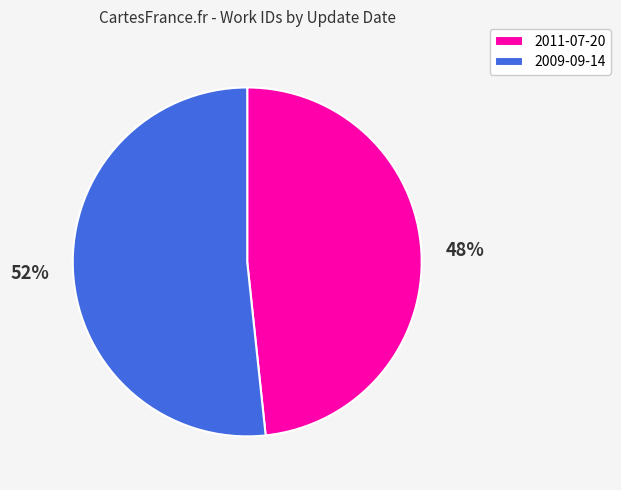

Which category has the smallest portion of the pie?

2011-07-20